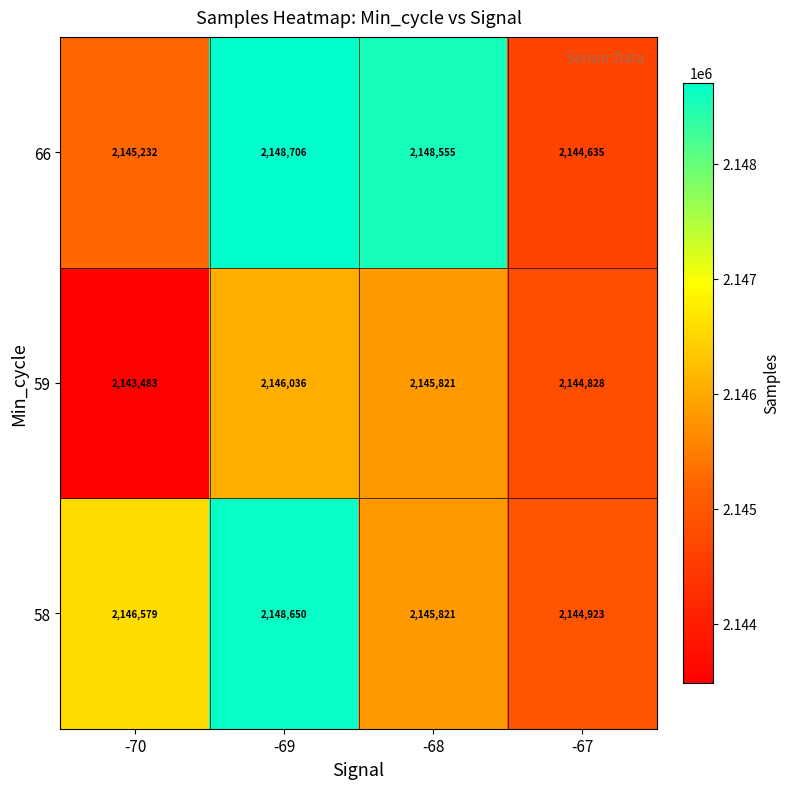

What is the greatest value displayed?

2148706